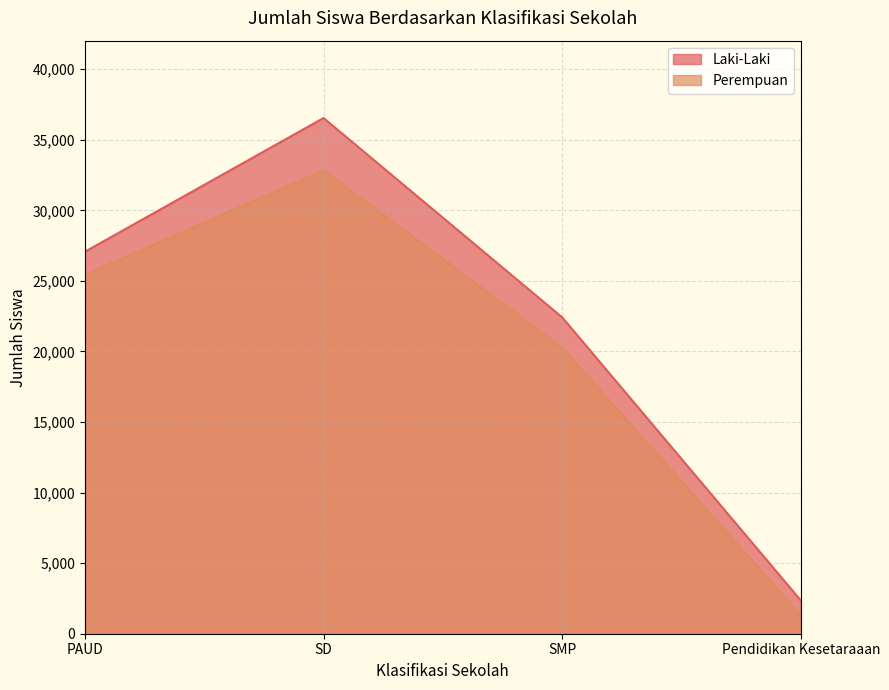

What is the difference between the maximum and minimum values in the Laki-Laki series?

34183